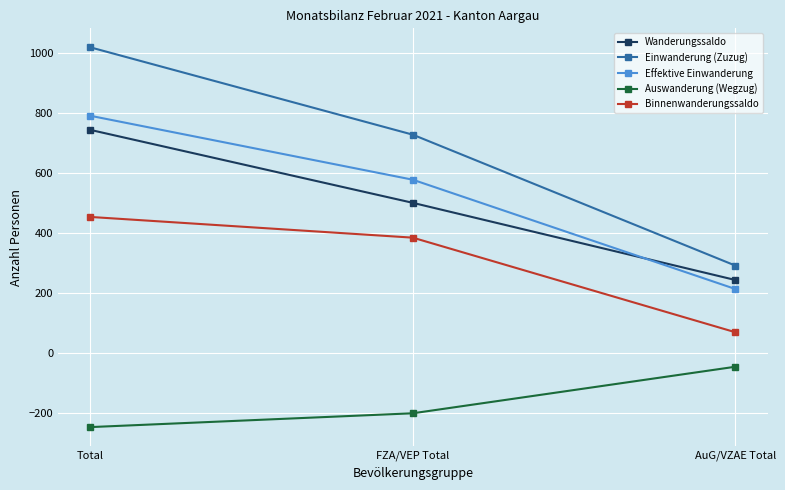

True or false: Effektive Einwanderung has a value of 535 at Total.

False